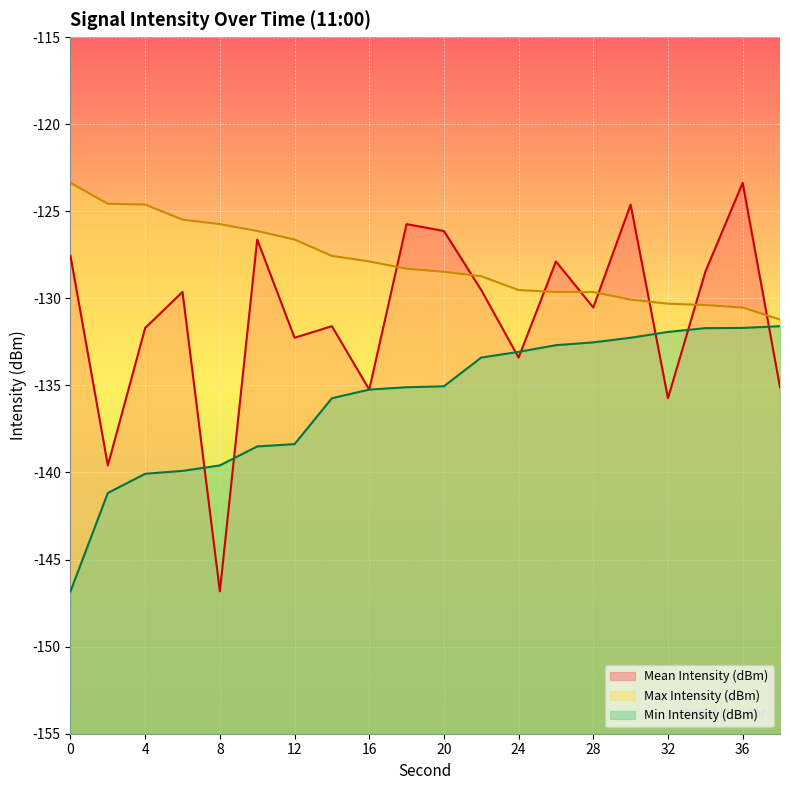

How many intersections are there between Mean Intensity (dBm) and Min Intensity (dBm)?

7